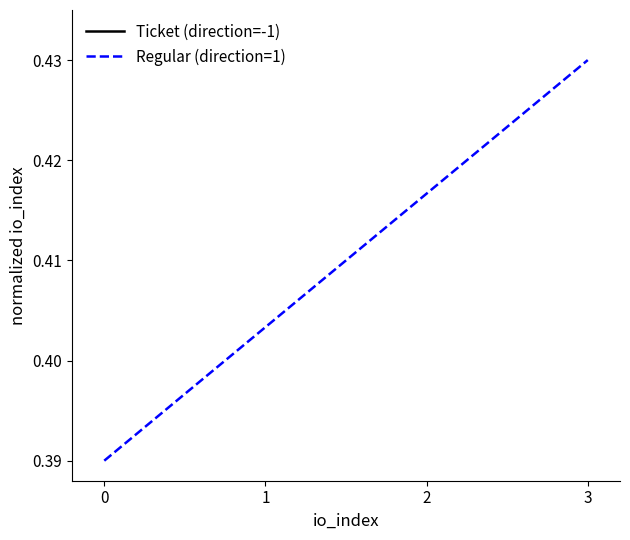

List the series in order of their peak value, highest first.

Regular (direction=1), Ticket (direction=-1)